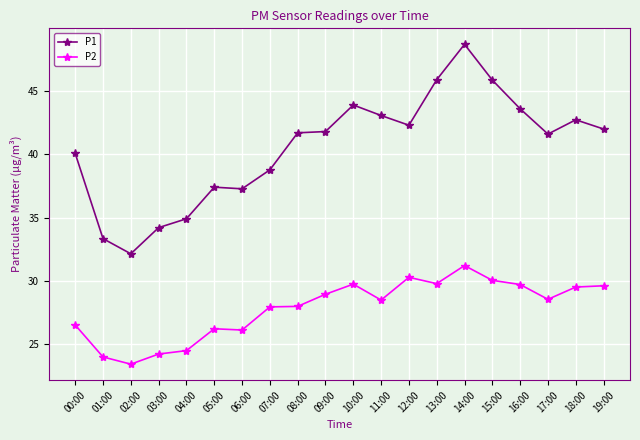

At which category does P2 reach its first local valley?

02:00